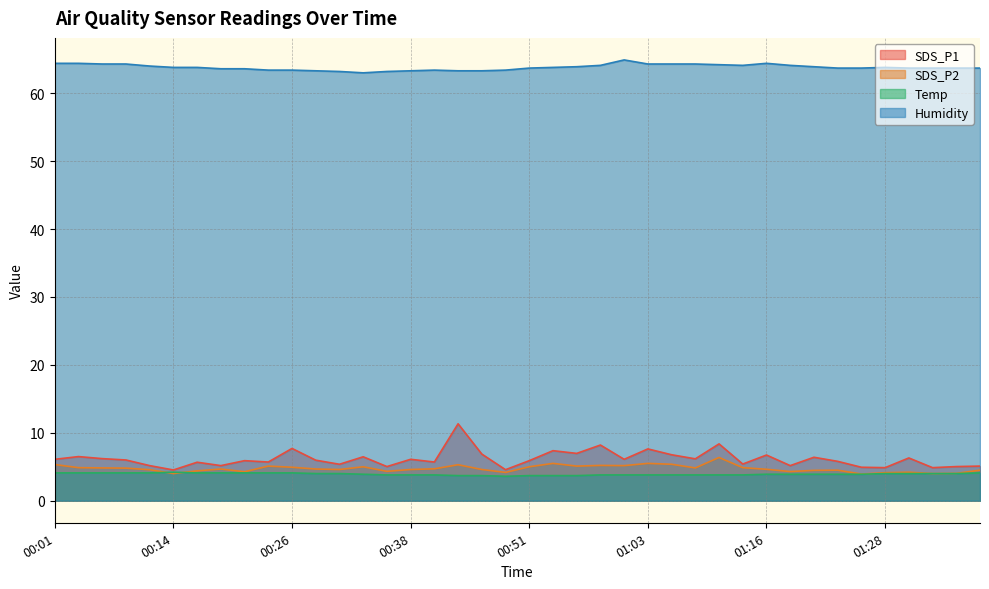

Which series changed the most between 01:08 and 01:33?

SDS_P1